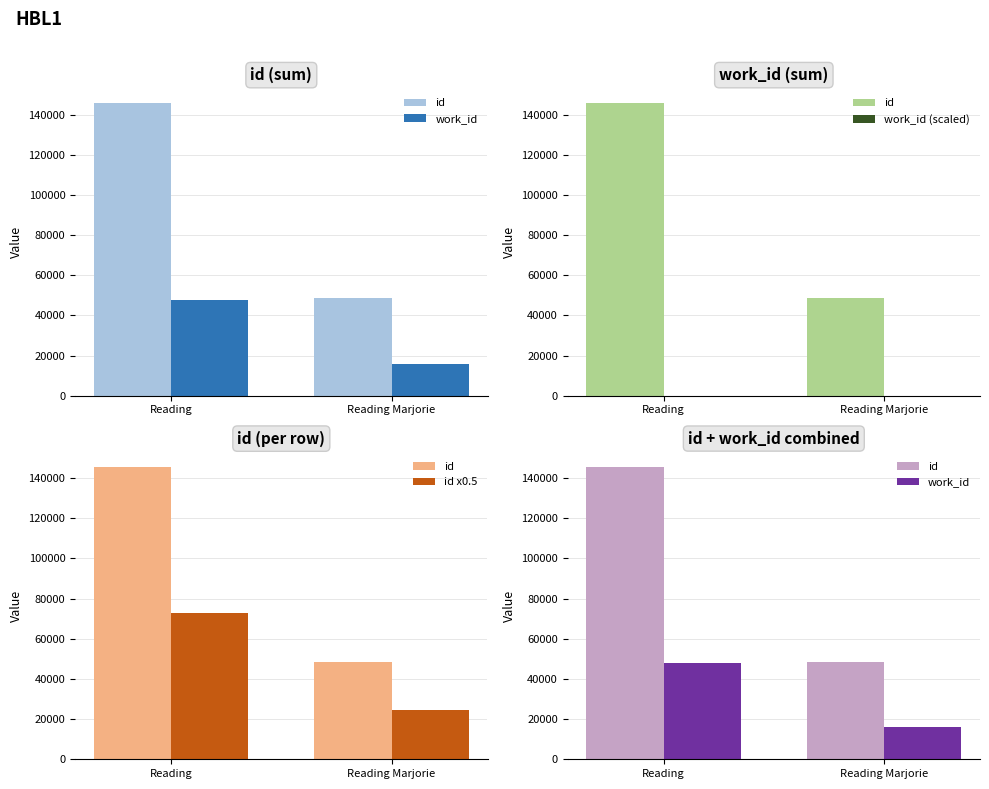

At how many categories does at least one series exceed 23315?

2